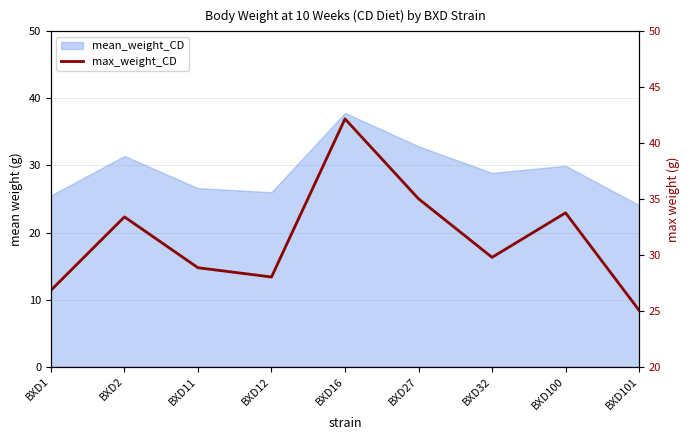

What is the sum of all values?

282.9